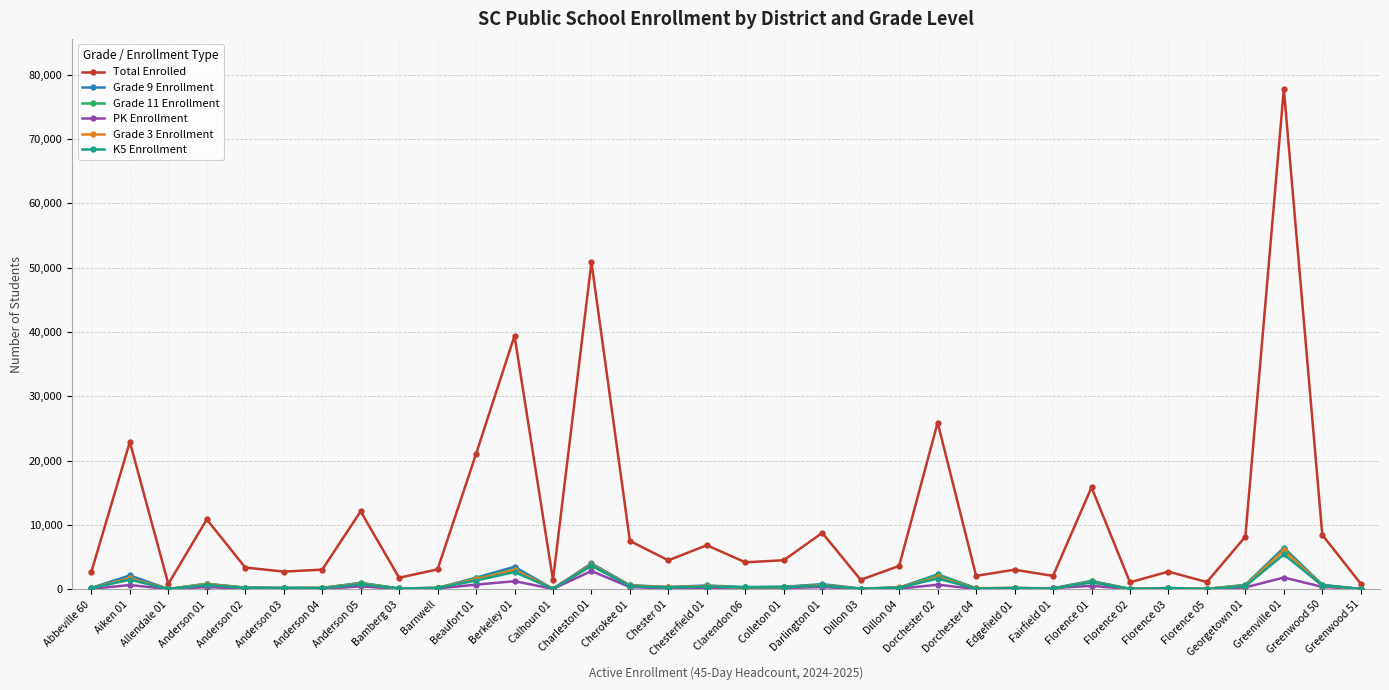

What is the greatest value displayed?

77774